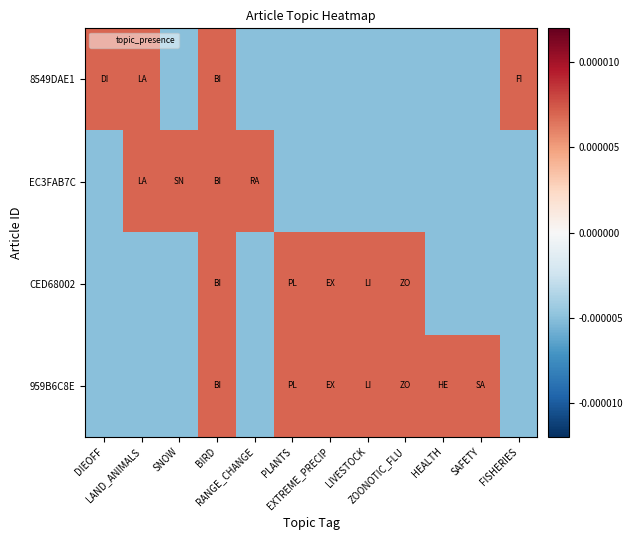

Reading left to right, what are all the values shown in this chart?

8549DAE1: DIEOFF=0.0	LAND_ANIMALS=0.0	SNOW=-0.0	BIRD=0.0	RANGE_CHANGE=-0.0	PLANTS=-0.0	EXTREME_PRECIP=-0.0	LIVESTOCK=-0.0	ZOONOTIC_FLU=-0.0	HEALTH=-0.0	SAFETY=-0.0	FISHERIES=0.0
EC3FAB7C: DIEOFF=-0.0	LAND_ANIMALS=0.0	SNOW=0.0	BIRD=0.0	RANGE_CHANGE=0.0	PLANTS=-0.0	EXTREME_PRECIP=-0.0	LIVESTOCK=-0.0	ZOONOTIC_FLU=-0.0	HEALTH=-0.0	SAFETY=-0.0	FISHERIES=-0.0
CED68002: DIEOFF=-0.0	LAND_ANIMALS=-0.0	SNOW=-0.0	BIRD=0.0	RANGE_CHANGE=-0.0	PLANTS=0.0	EXTREME_PRECIP=0.0	LIVESTOCK=0.0	ZOONOTIC_FLU=0.0	HEALTH=-0.0	SAFETY=-0.0	FISHERIES=-0.0
959B6C8E: DIEOFF=-0.0	LAND_ANIMALS=-0.0	SNOW=-0.0	BIRD=0.0	RANGE_CHANGE=-0.0	PLANTS=0.0	EXTREME_PRECIP=0.0	LIVESTOCK=0.0	ZOONOTIC_FLU=0.0	HEALTH=0.0	SAFETY=0.0	FISHERIES=-0.0